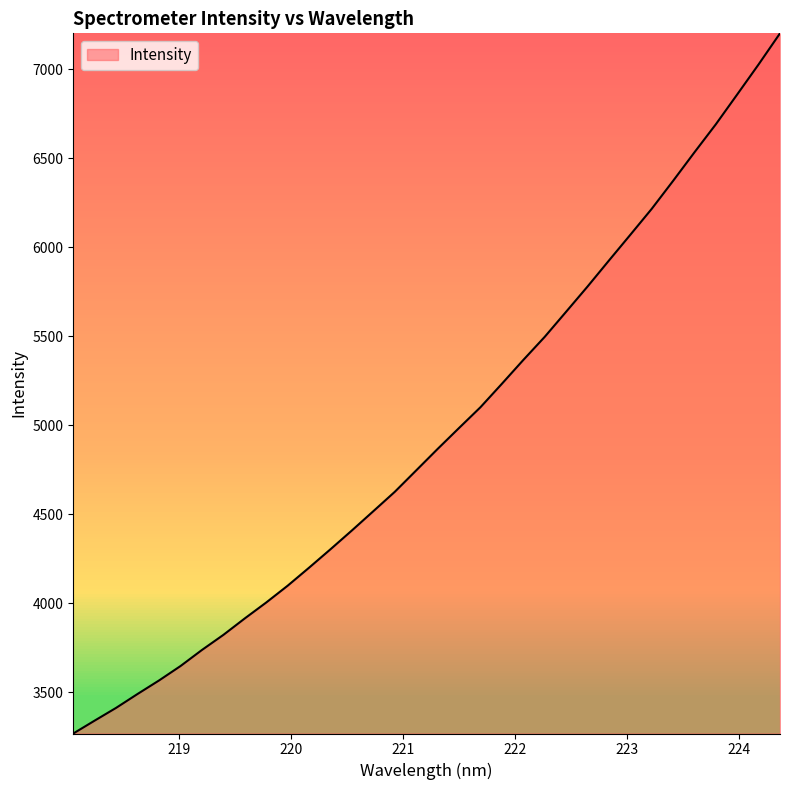

How many values are below 4867?

17